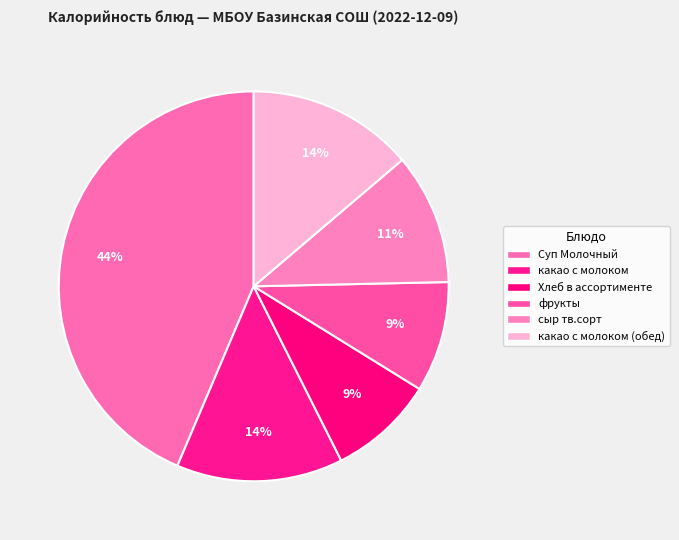

What is the largest slice in the pie chart?

Суп Молочный